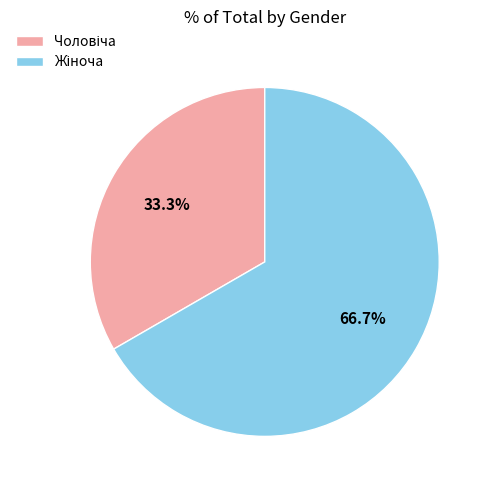

How many slices are in this pie chart?

2